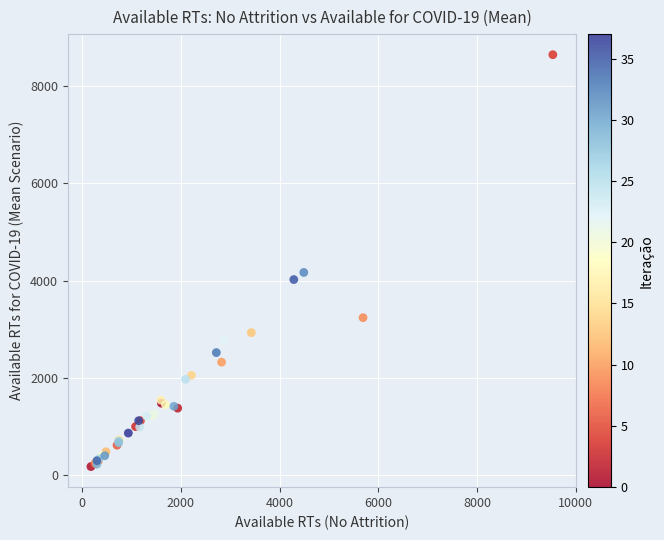

What Y value in the scatter plot is closest to 4408?

4165.5